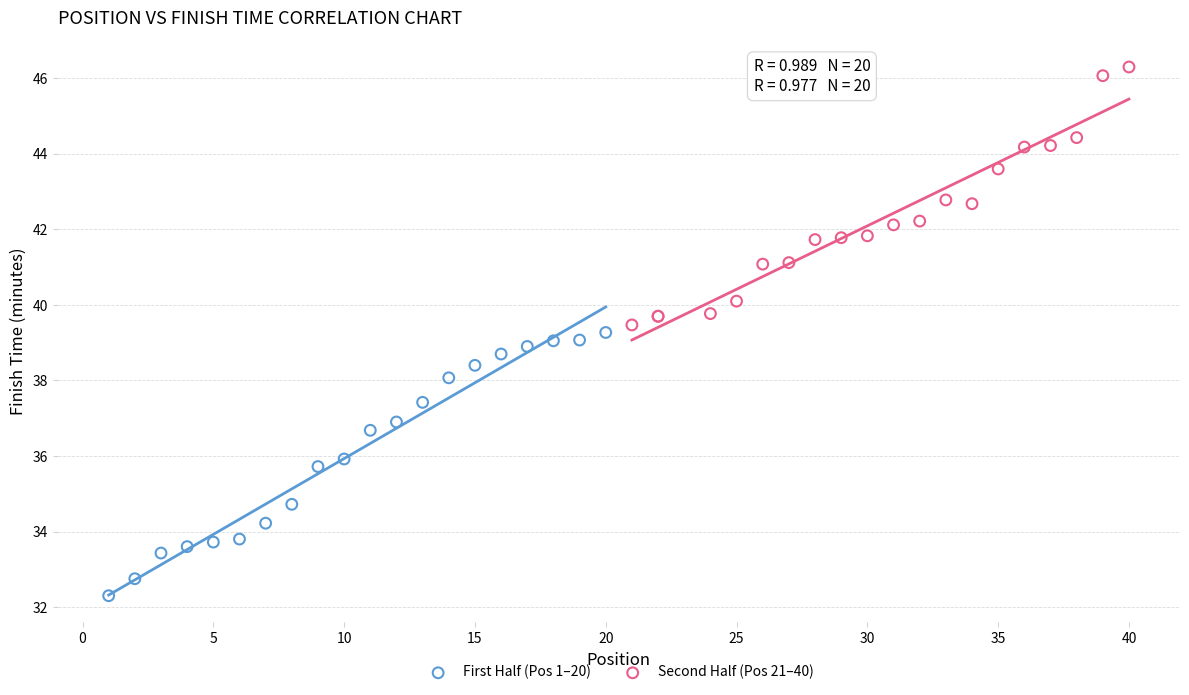

Which series has the largest Y range (max minus min)?

First Half (Pos 1–20)